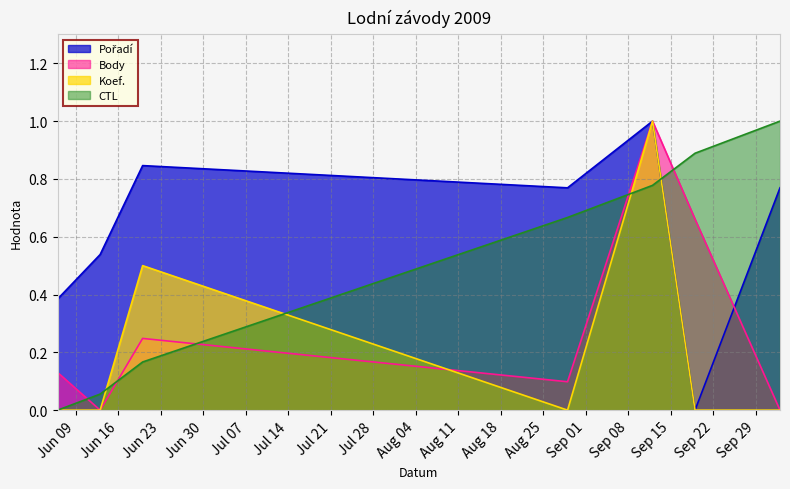

Reading left to right, list all the values displayed in this chart.

Pořadí: 0.4	0.5	0.8	0.8	1.0	0.0	0.8
Body: 0.1	0.0	0.2	0.1	1.0	0.7	0.0
Koef.: 0.0	0.0	0.5	0.0	1.0	0.0	0.0
CTL: 0.0	0.1	0.2	0.7	0.8	0.9	1.0